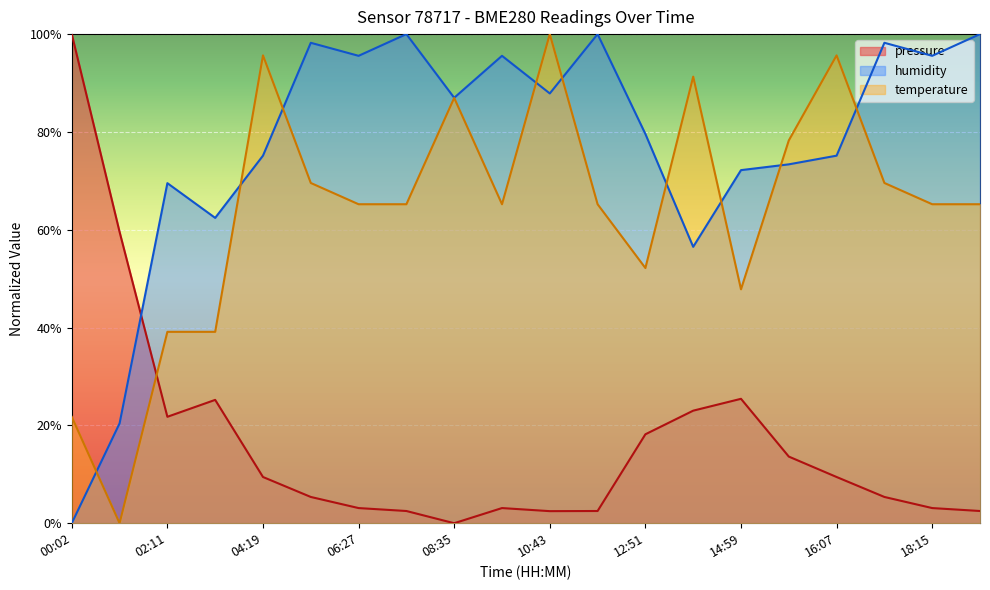

True or false: humidity has more than 1 points higher than both neighbors.

True